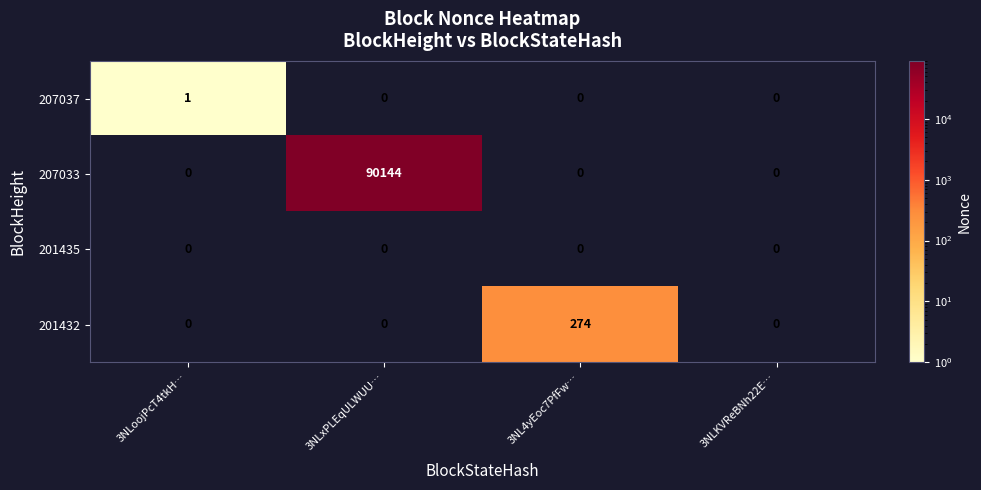

Rank the series by their maximum value, from highest to lowest.

207033, 201432, 207037, 201435